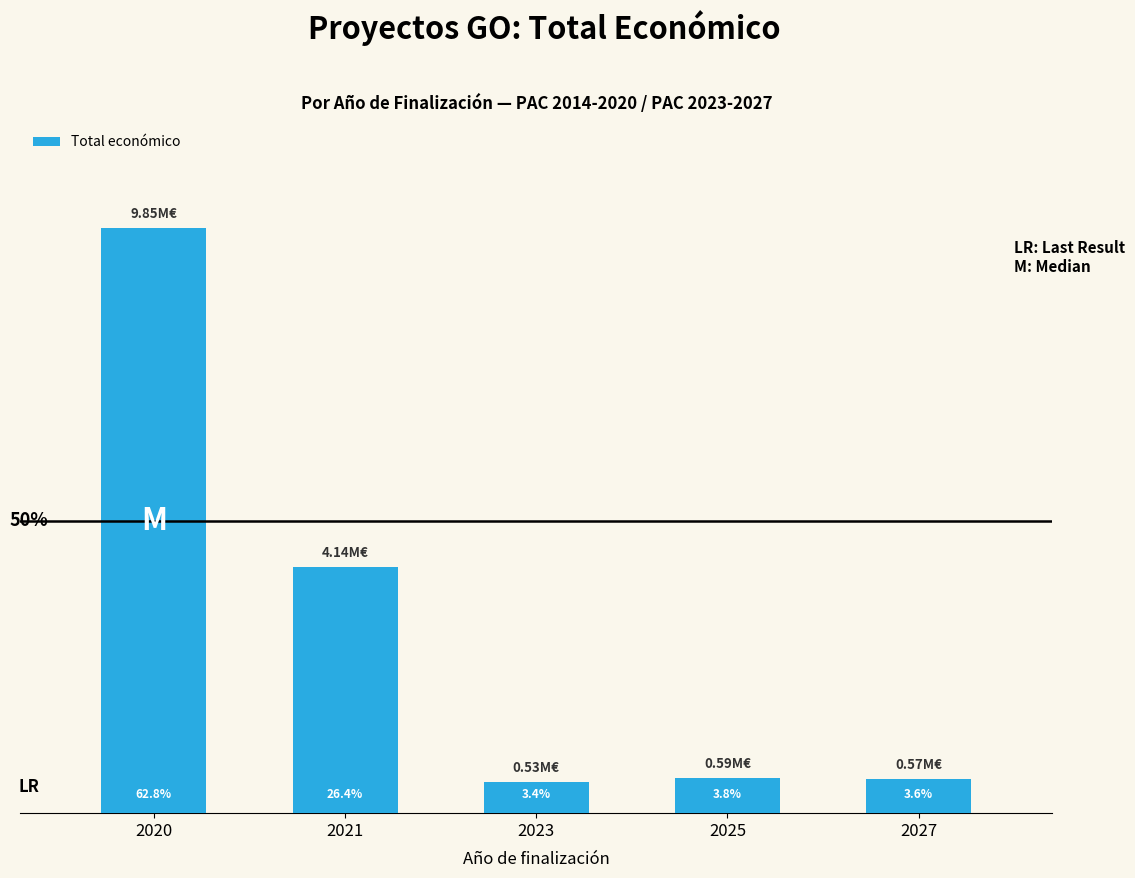

True or false: the data shows 4139393 at 2021.

True